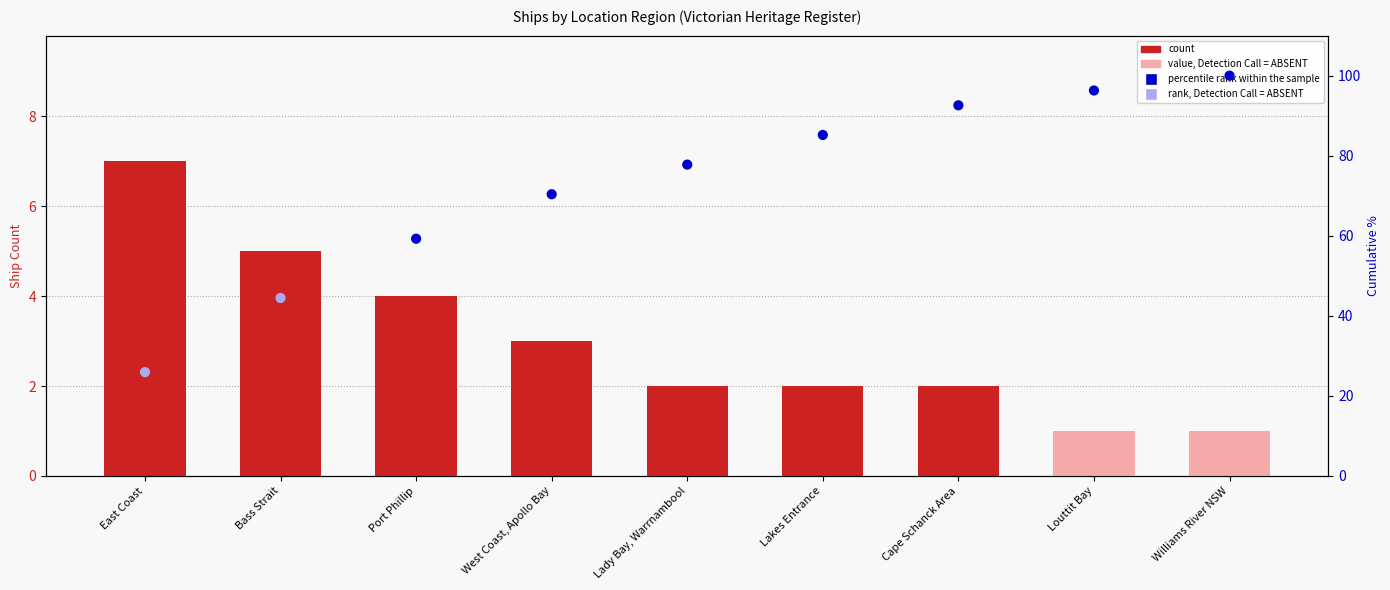

Which series has the largest total across all categories?

percentile rank within the sample